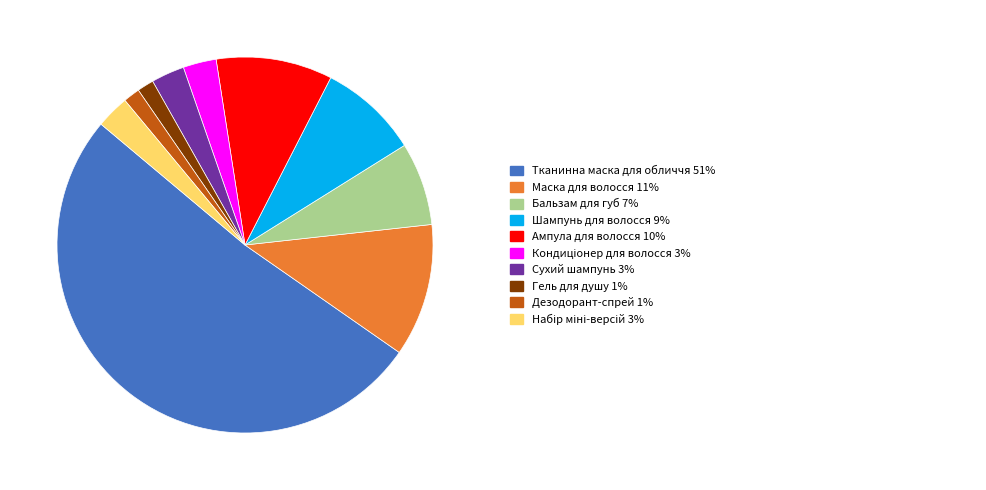

Is there a majority slice in this chart?

Yes